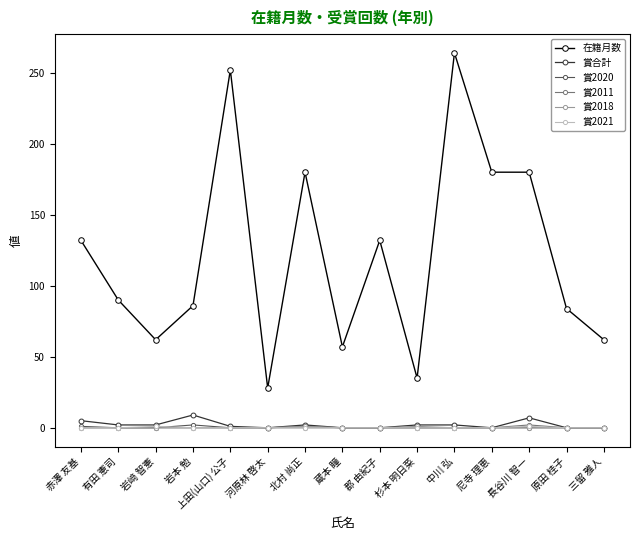

What is the difference between the 在籍月数 values at 蔵本 瞳 and 赤澤 友基?

75